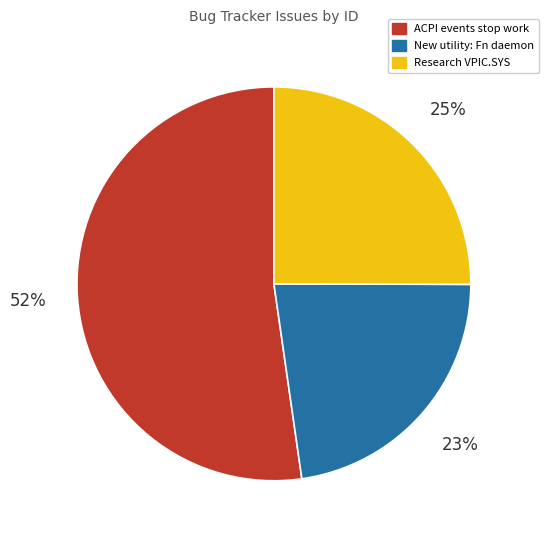

Does any single category account for the majority?

Yes